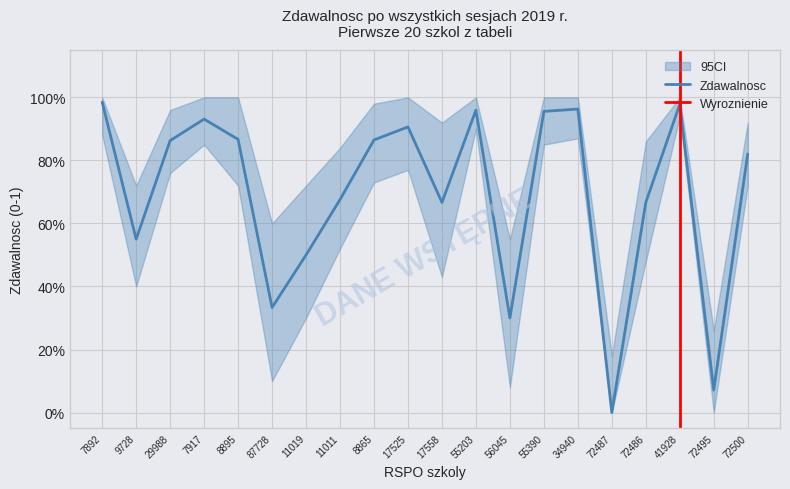

Where is the first local maximum for Zdawalnosc?

7917